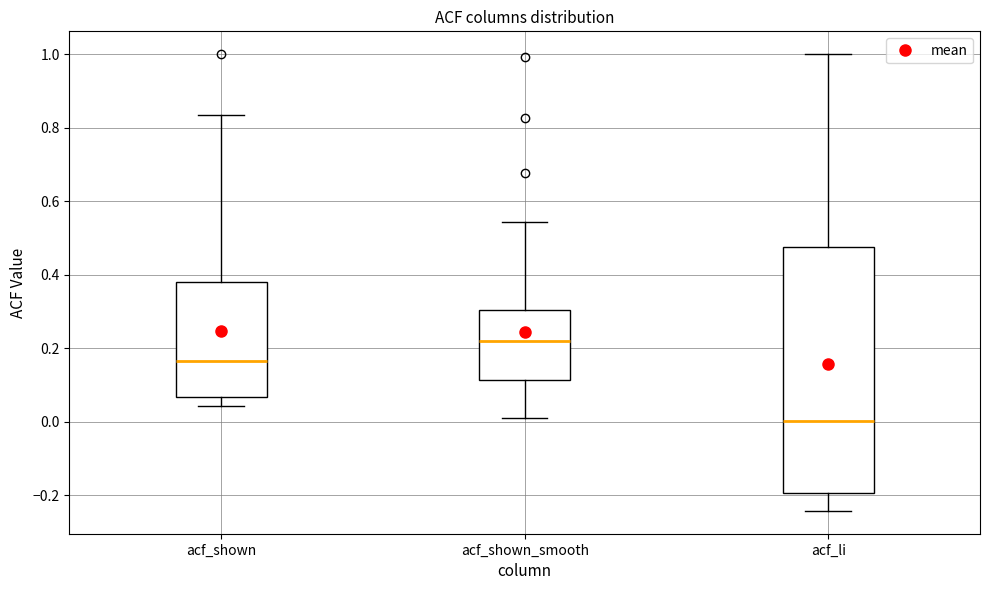

Reading left to right, transcribe this box plot: for each box, give where its median line is, the range the box spans, and where its two whiskers end, as read against the y-axis. The values are not printed on the chart, so give them approximately, as read against the axis.

acf_shown: median 0.16, box 0.06 to 0.38, whiskers 0.04 to 0.84
acf_shown_smooth: median 0.22, box 0.12 to 0.30, whiskers 0.02 to 0.54
acf_li: median 0.00, box -0.20 to 0.48, whiskers -0.24 to 1.00